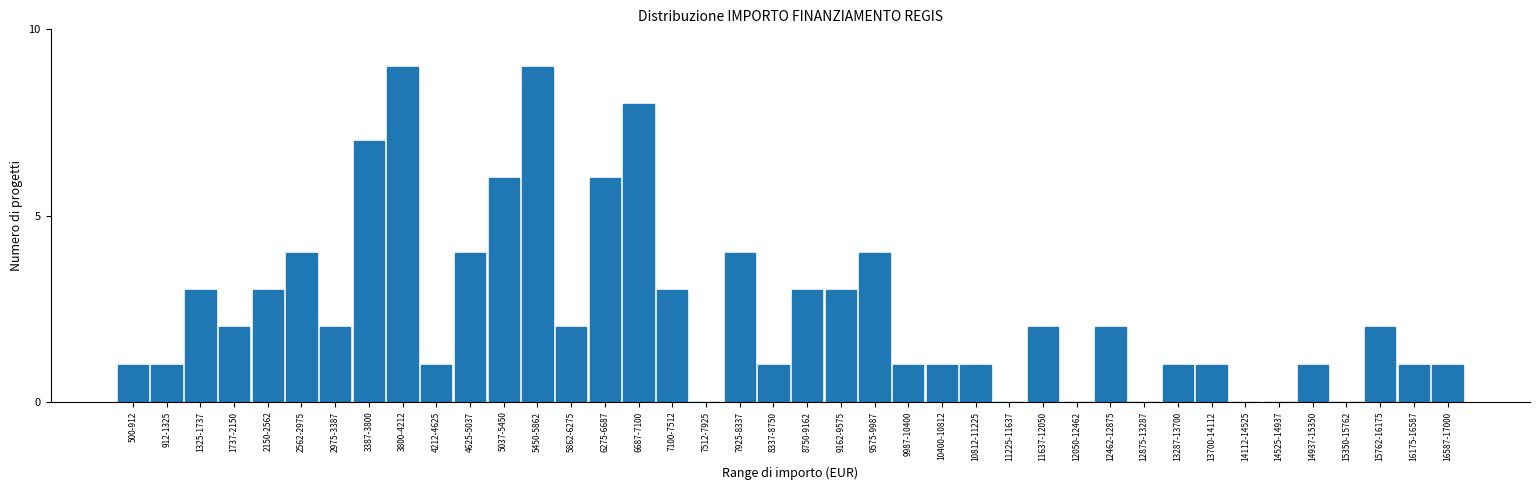

The chart shows a value of 4 at 12462-12875. True or false?

False